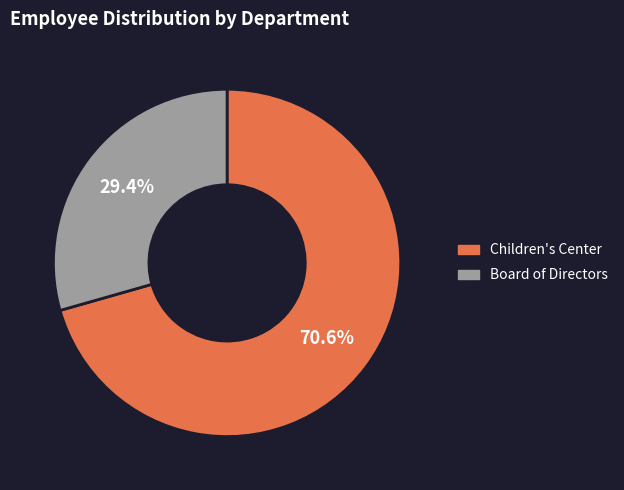

What percentage is the Board of Directors slice, to the nearest percent?

29%